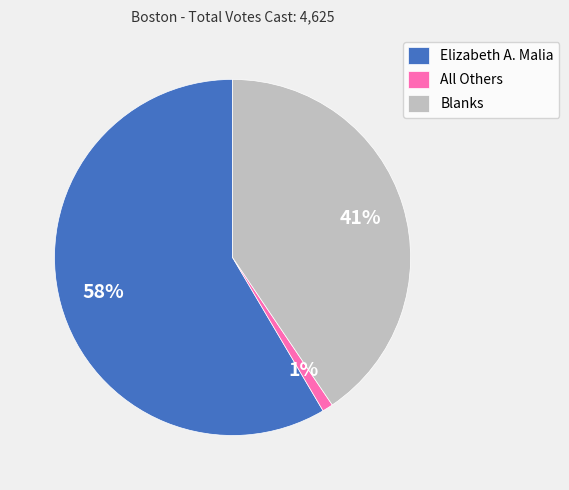

To the nearest percent, what portion does Blanks represent?

41%